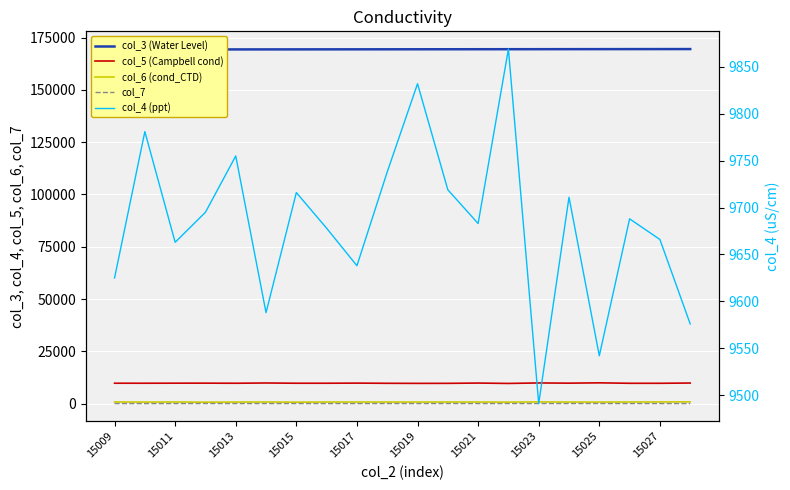

Reading left to right, transcribe all the data shown in this chart.

col_3 (Water Level): 169277	169288	169300	169311	169322	169333	169345	169356	169367	169379	169390	169401	169412	169424	169435	169446	169457	169469	169480	169491
col_5 (Campbell cond): 9780	9773	9801	9814	9764	9887	9774	9773	9827	9744	9708	9722	9854	9679	9908	9807	9959	9748	9745	9870
col_6 (cond_CTD): 822	758	804	727	766	796	727	786	794	775	776	795	786	746	843	774	766	803	824	868
col_7: 45	29	39	54	40	41	43	33	39	39	38	52	34	45	46	50	54	39	39	37
col_4 (ppt): 9625	9781	9663	9695	9755	9588	9716	9678	9638	9738	9832	9719	9683	9869	9491	9711	9542	9688	9666	9576